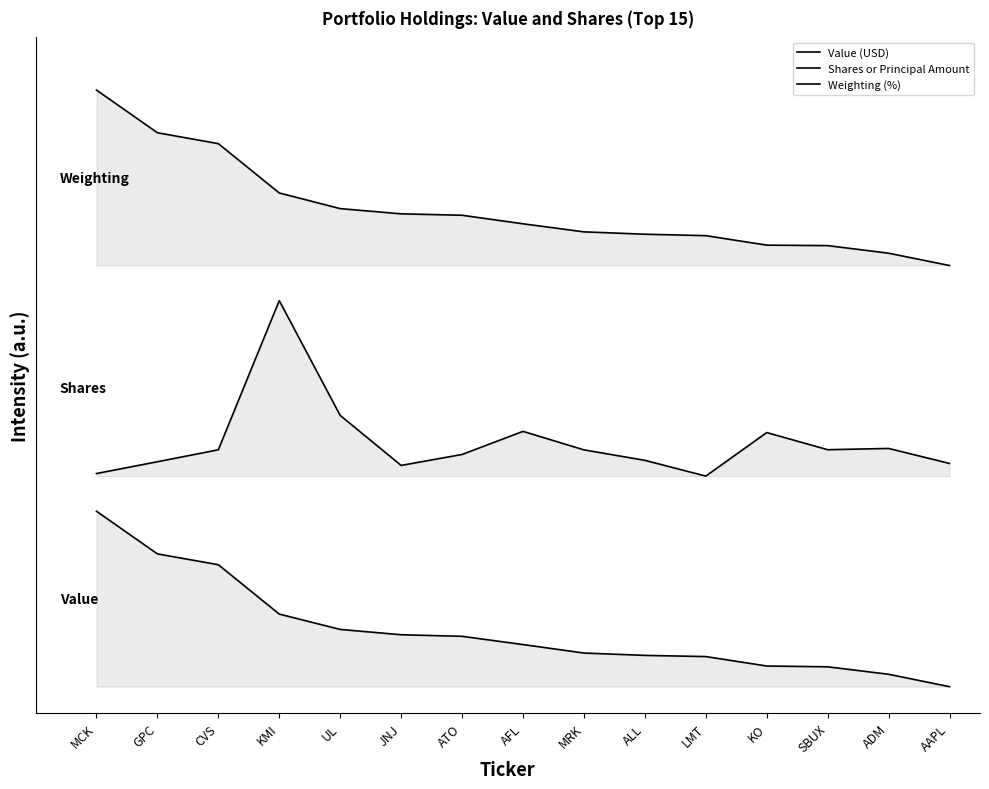

At which category does the chart reach its minimum across all series?

AAPL